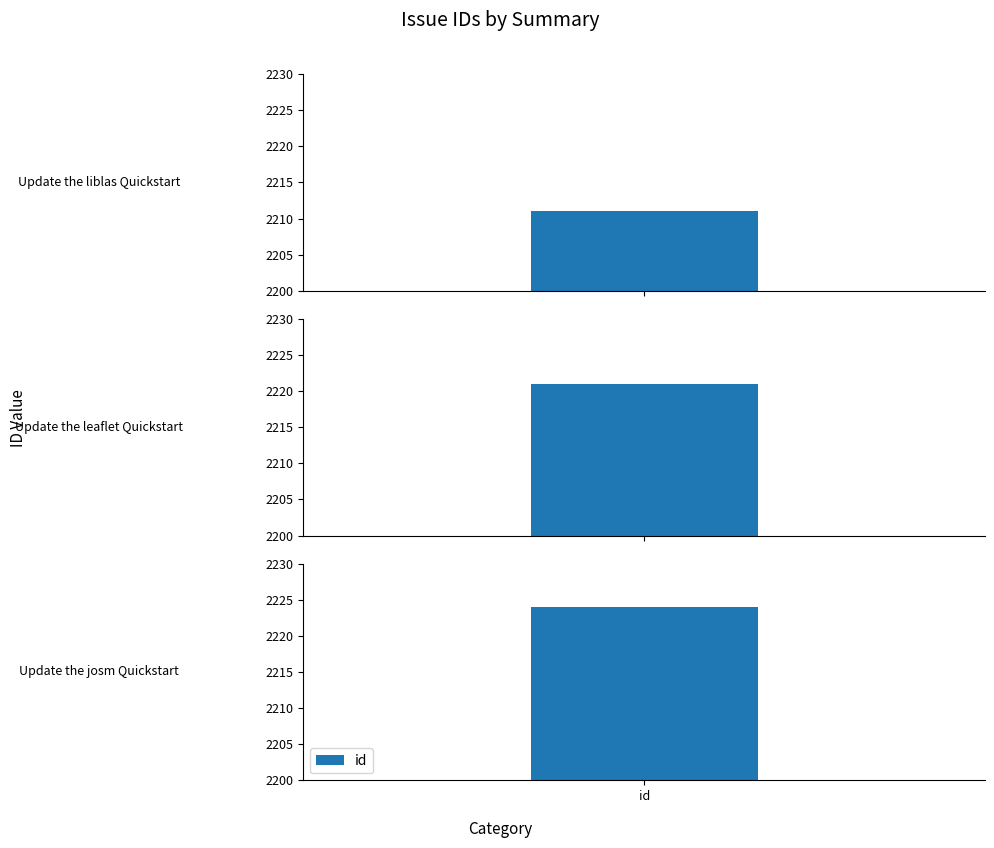

Rank the categories by value from highest to lowest.

Update the josm Quickstart, Update the leaflet Quickstart, Update the liblas Quickstart